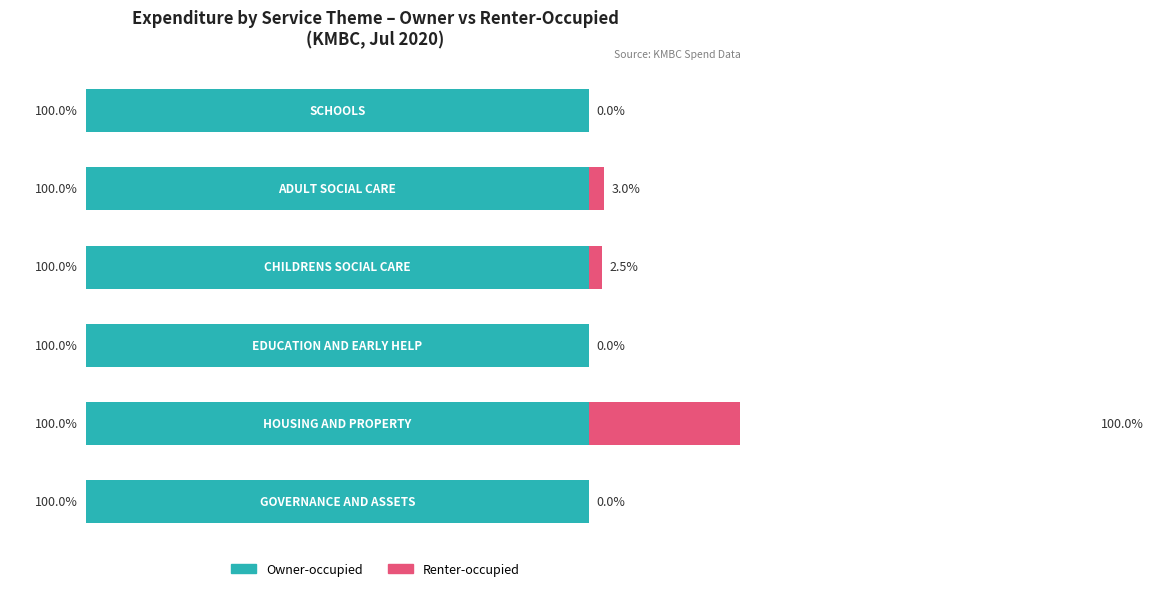

How many groups of bars are there?

6